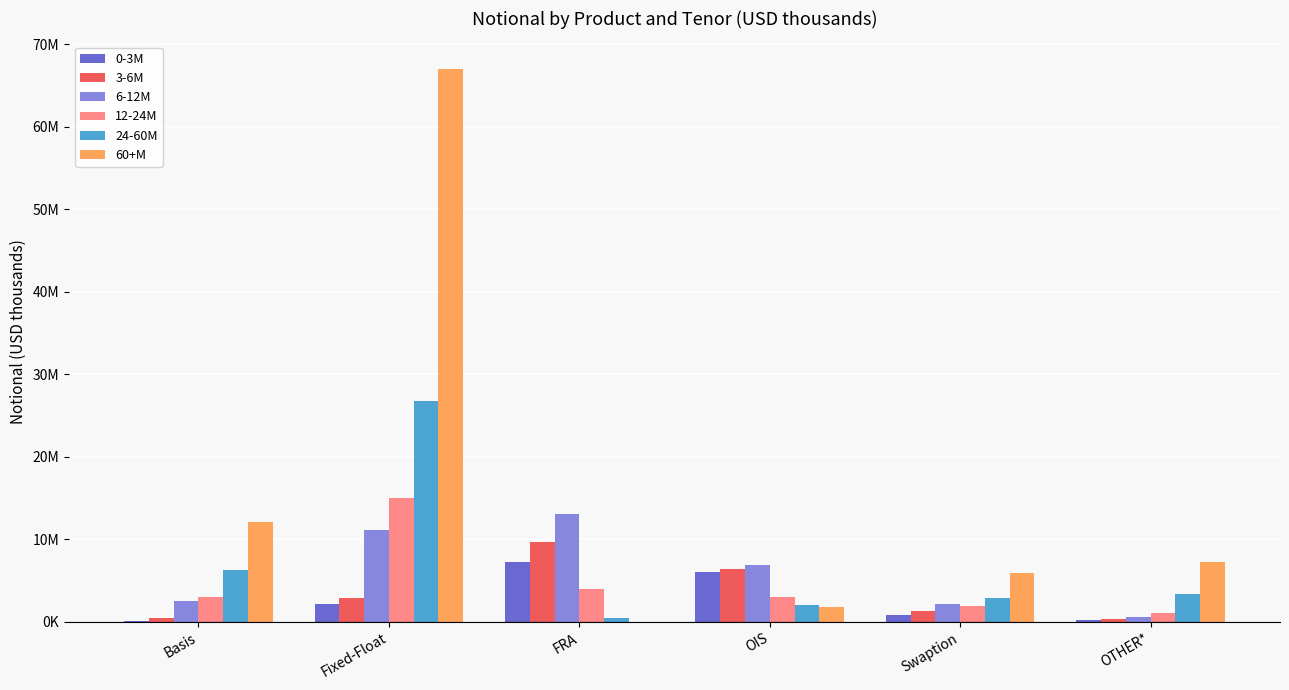

What are all the series names shown in the legend?

0-3M, 3-6M, 6-12M, 12-24M, 24-60M, 60+M